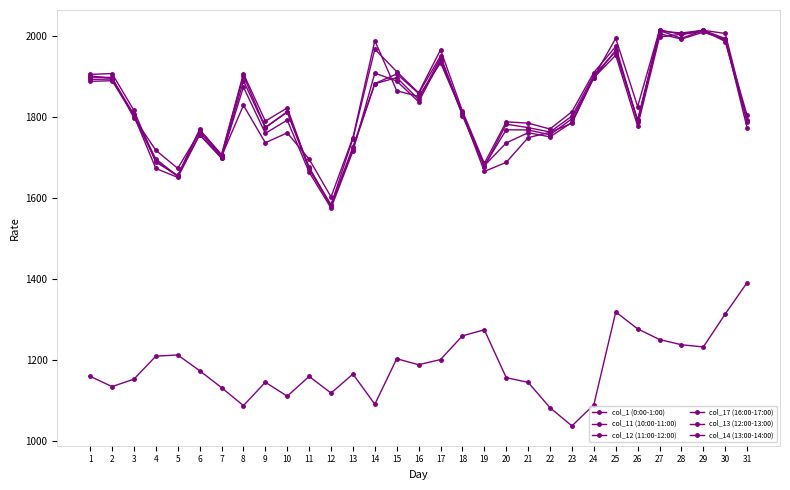

Reading left to right, transcribe all the data shown in this chart.

col_1 (0:00-1:00): 1=1160.2	2=1134.8	3=1153.2	4=1209.8	5=1212.8	6=1174.0	7=1132.3	8=1087.9	9=1145.6	10=1111.1	11=1160.0	12=1118.9	13=1165.7	14=1091.3	15=1203.5	16=1188.7	17=1201.5	18=1260.0	19=1274.8	20=1156.8	21=1145.3	22=1082.6	23=1037.9	24=1090.1	25=1318.7	26=1277.1	27=1250.8	28=1238.0	29=1232.6	30=1313.8	31=1391.3
col_11 (10:00-11:00): 1=1887.3	2=1888.9	3=1802.4	4=1672.6	5=1650.6	6=1756.1	7=1699.2	8=1873.6	9=1759.2	10=1791.6	11=1663.4	12=1575.1	13=1715.3	14=1907.7	15=1888.0	16=1837.0	17=1939.0	18=1806.0	19=1679.6	20=1735.6	21=1760.7	22=1750.6	23=1786.1	24=1896.7	25=1951.8	26=1777.0	27=1996.6	28=2003.4	29=2013.3	30=1992.8	31=1772.1
col_12 (11:00-12:00): 1=1904.4	2=1906.5	3=1815.7	4=1688.1	5=1655.6	6=1768.7	7=1706.8	8=1906.3	9=1789.2	10=1821.9	11=1673.3	12=1583.0	13=1746.2	14=1966.7	15=1911.2	16=1859.1	17=1965.1	18=1814.1	19=1685.0	20=1787.5	21=1784.3	22=1769.8	23=1812.6	24=1909.1	25=1973.3	26=1788.0	27=2011.0	28=2006.6	29=2013.2	30=2005.3	31=1791.0
col_17 (16:00-17:00): 1=1897.8	2=1897.0	3=1797.6	4=1717.4	5=1672.8	6=1762.3	7=1702.5	8=1828.3	9=1736.0	10=1760.3	11=1695.6	12=1602.4	13=1748.8	14=1987.6	15=1863.9	16=1850.2	17=1933.0	18=1808.7	19=1665.2	20=1687.7	21=1748.6	22=1761.8	23=1783.9	24=1897.9	25=1993.5	26=1825.2	27=2014.4	28=2002.9	29=2010.3	30=1988.8	31=1803.4
col_13 (12:00-13:00): 1=1892.2	2=1893.0	3=1801.3	4=1691.0	5=1653.1	6=1755.8	7=1697.8	8=1888.9	9=1773.2	10=1811.5	11=1670.7	12=1581.6	13=1721.0	14=1881.5	15=1896.5	16=1842.6	17=1945.5	18=1809.0	19=1679.3	20=1768.0	21=1767.5	22=1755.6	23=1795.1	24=1895.8	25=1964.2	26=1791.1	27=2004.6	28=1991.6	29=2008.7	30=1990.9	31=1787.4
col_14 (13:00-14:00): 1=1900.9	2=1894.5	3=1805.7	4=1695.8	5=1653.6	6=1767.2	7=1704.5	8=1901.7	9=1773.8	10=1812.6	11=1675.3	12=1579.3	13=1726.0	14=1881.9	15=1905.7	16=1857.4	17=1950.1	18=1802.9	19=1676.2	20=1781.8	21=1773.2	22=1762.4	23=1801.7	24=1902.7	25=1960.6	26=1791.9	27=2012.8	28=1993.3	29=2013.2	30=1985.5	31=1790.2